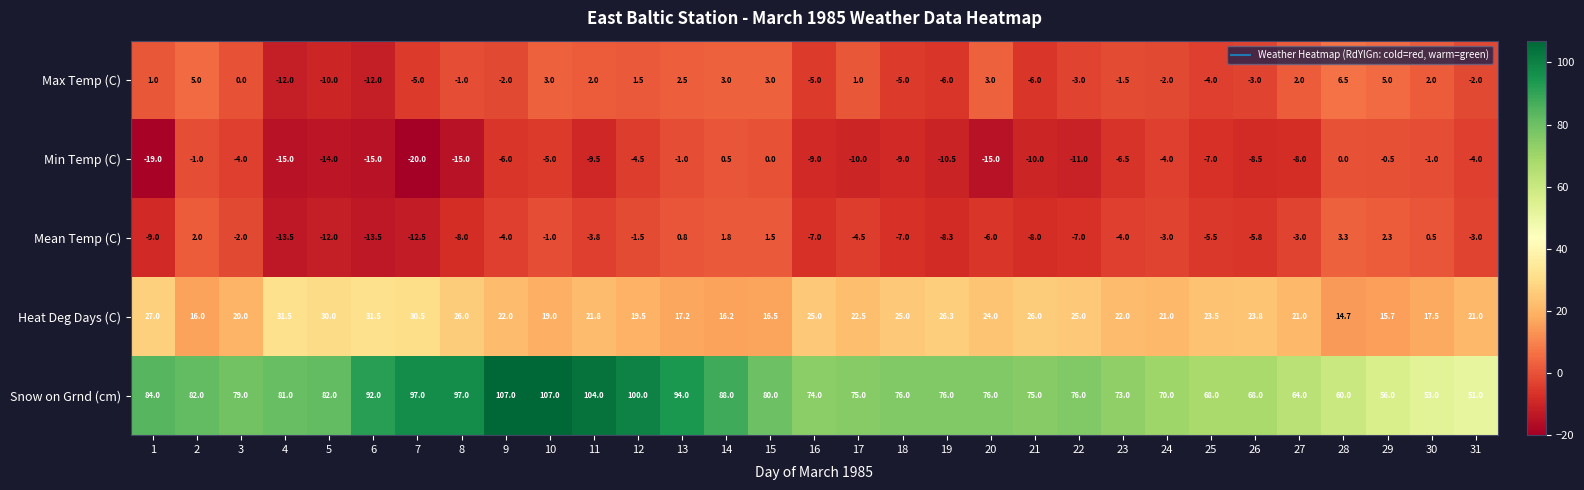

True or false: Max Temp (C) has a value of -9.0 at 18.

False